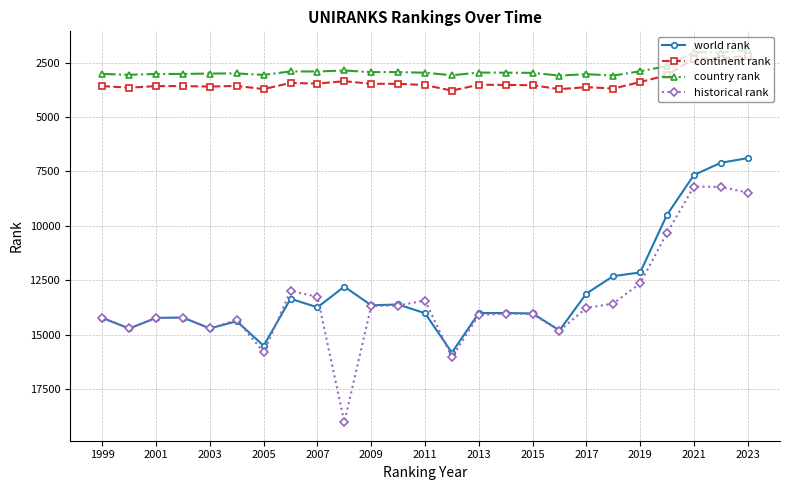

True or false: world rank has more than 1 points higher than both neighbors.

True